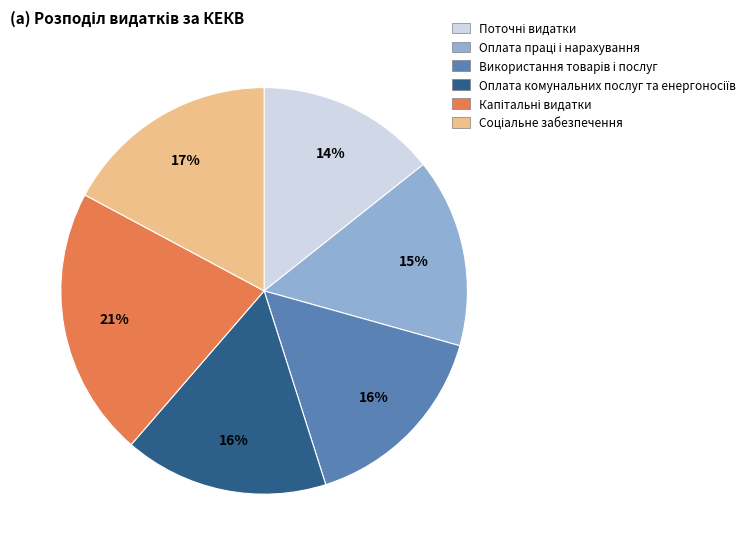

To the nearest percent, what is the difference between the largest and smallest slice percentages?

7%